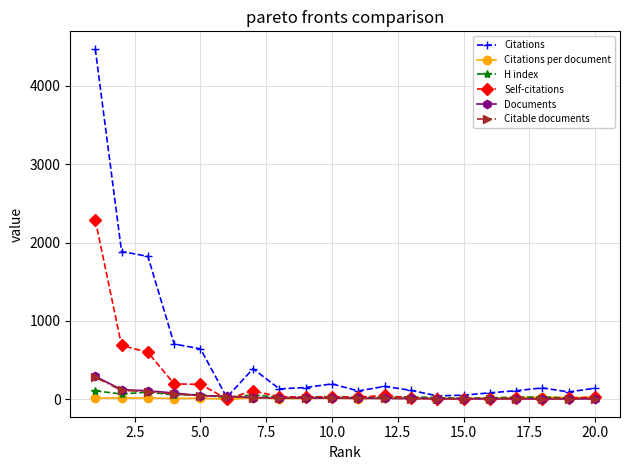

Which series has the widest spread of values?

Citations